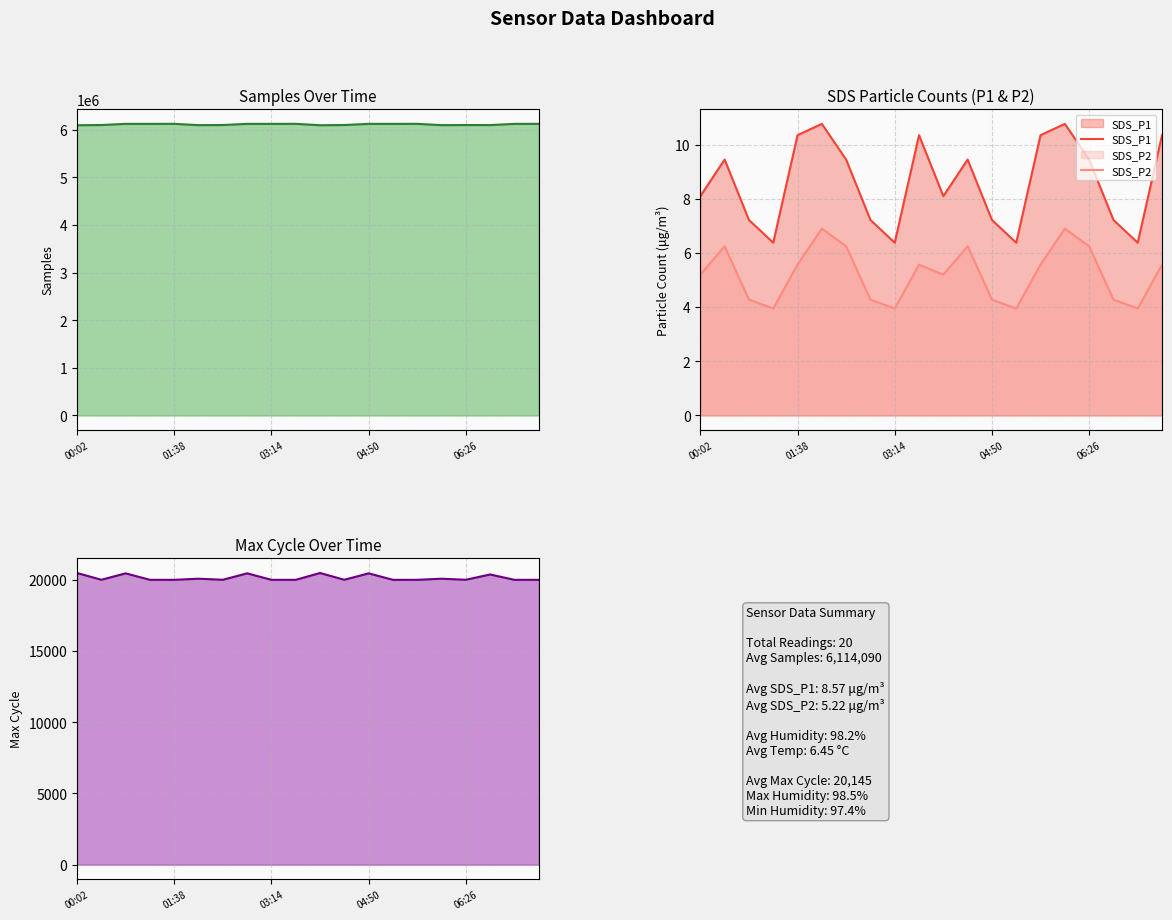

True or false: SDS_P2 has a value of 5.7 at 03:14.

False